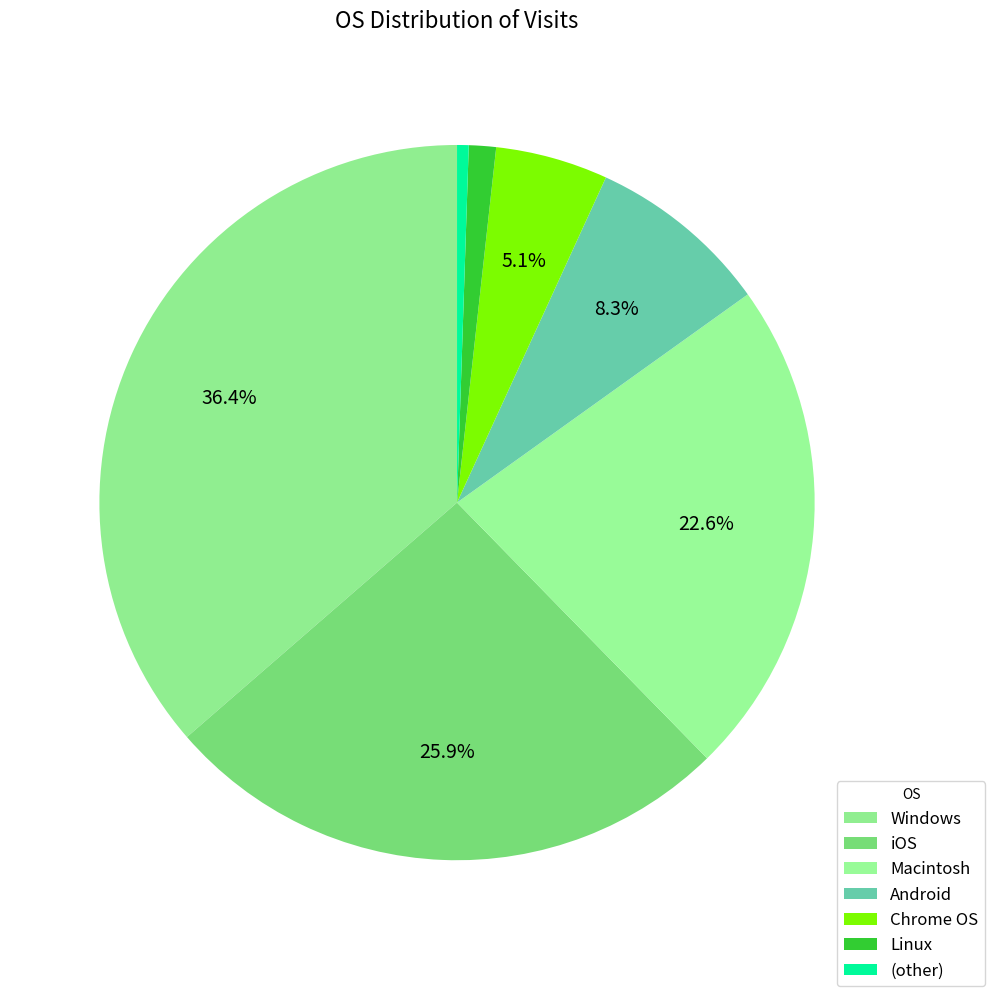

Rank the categories by value from lowest to highest.

(other), Linux, Chrome OS, Android, Macintosh, iOS, Windows